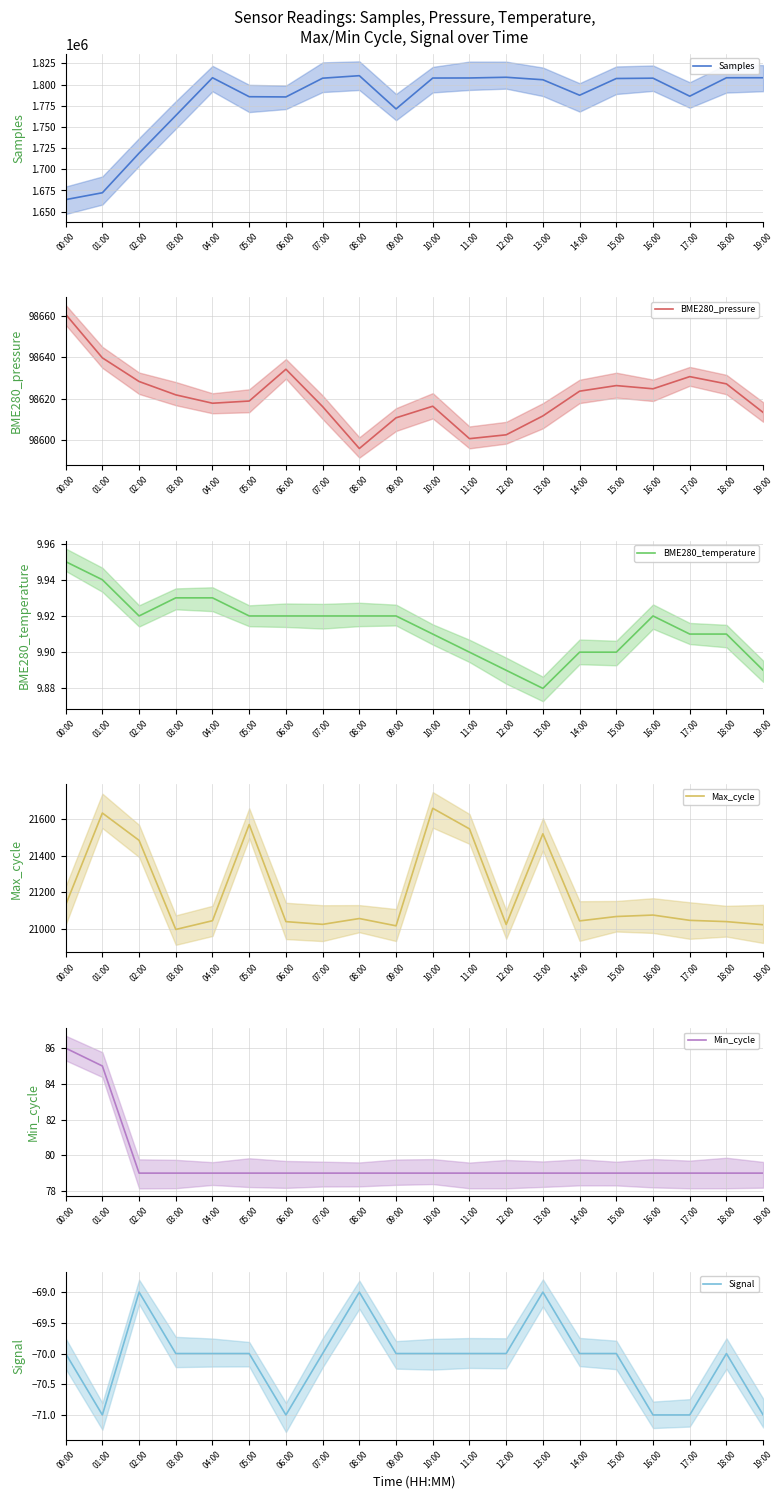

The value of BME280_temperature at 15:00 is 15.2. True or false?

False